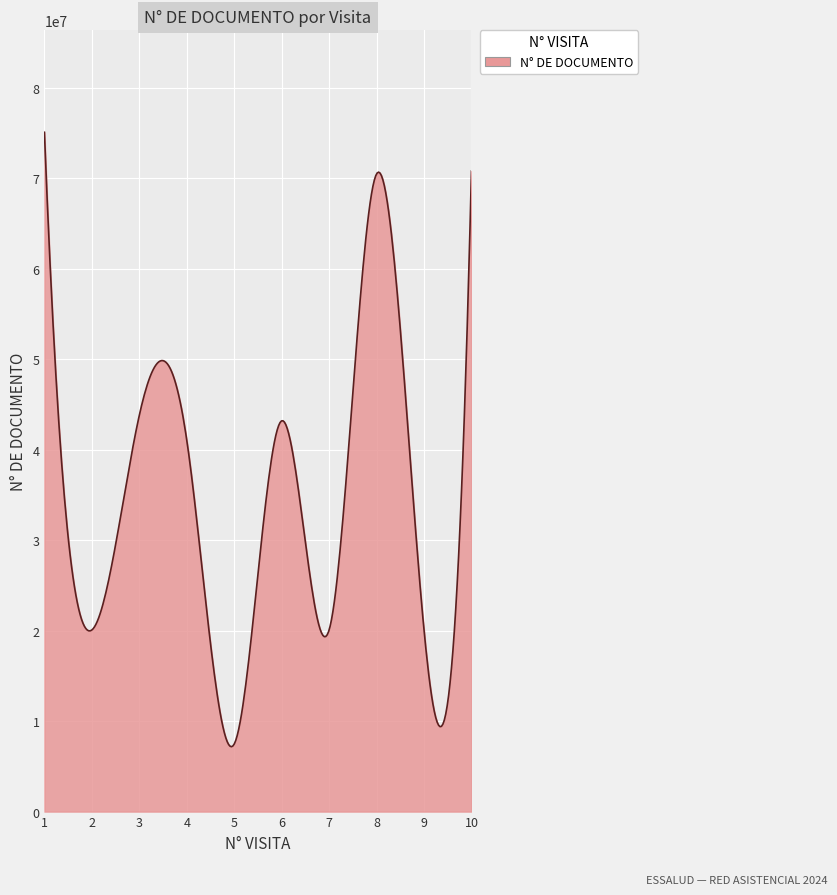

What is the minimum value shown in the chart?

7168484.8